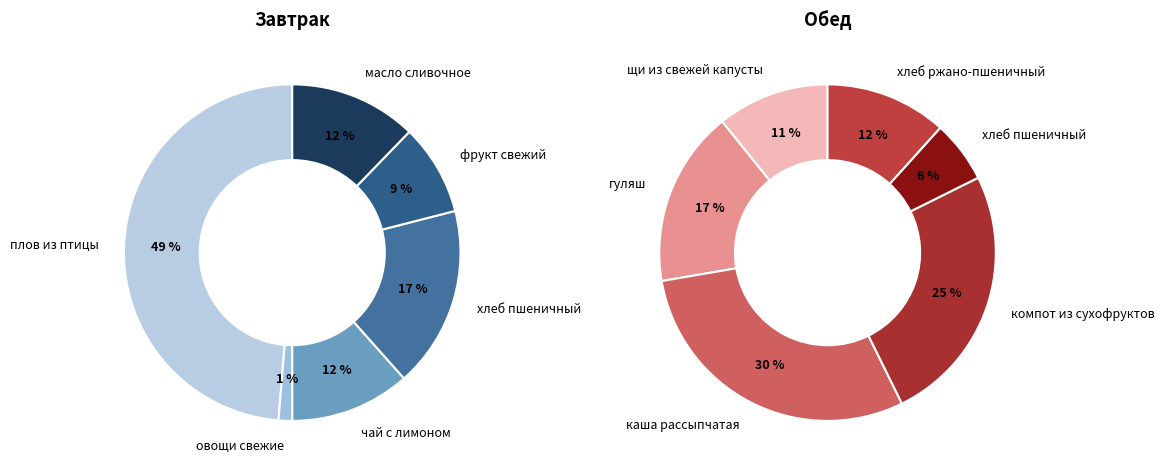

Rank the series by their average value, from lowest to highest.

Завтрак, Обед